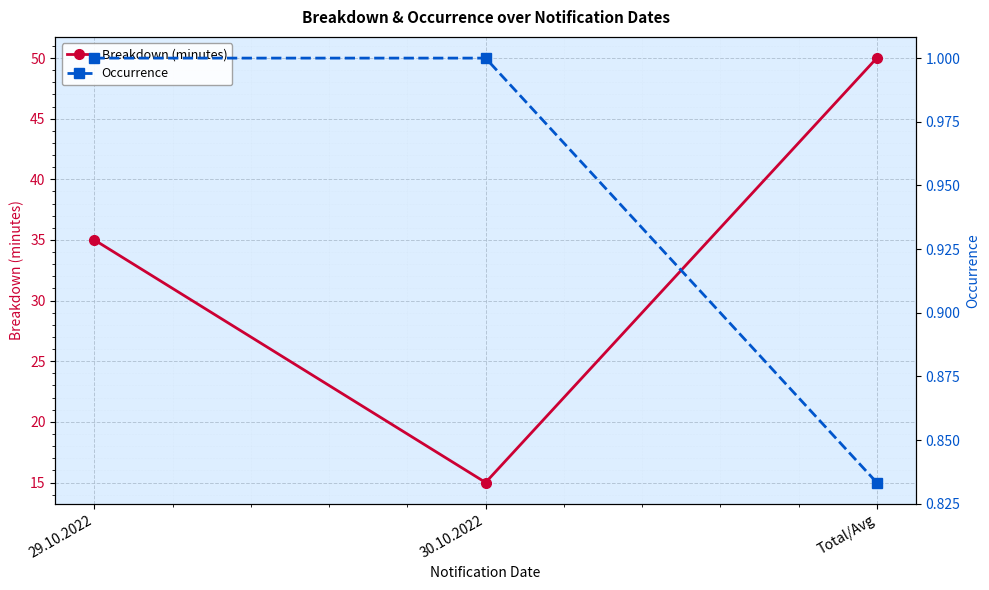

What is the difference between the Breakdown (minutes) values at 30.10.2022 and Total/Avg?

35